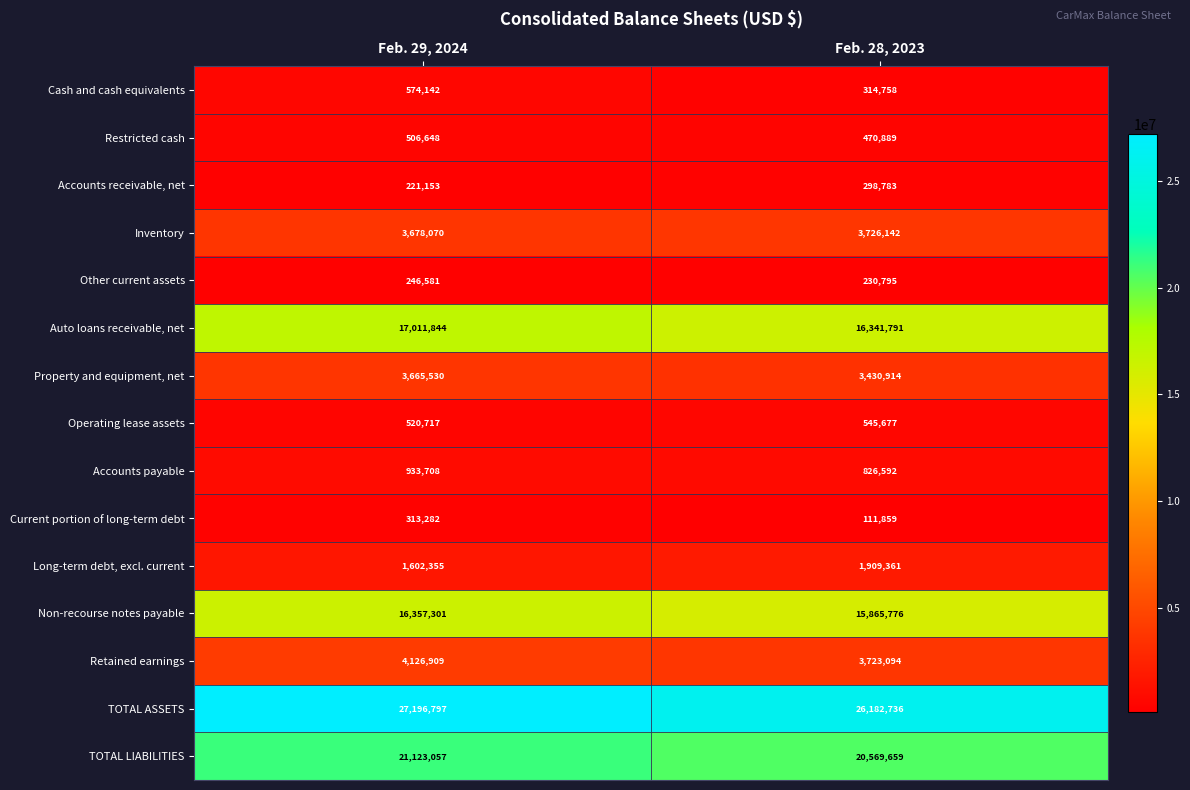

Which category has the lowest value across all series?

Feb. 28, 2023